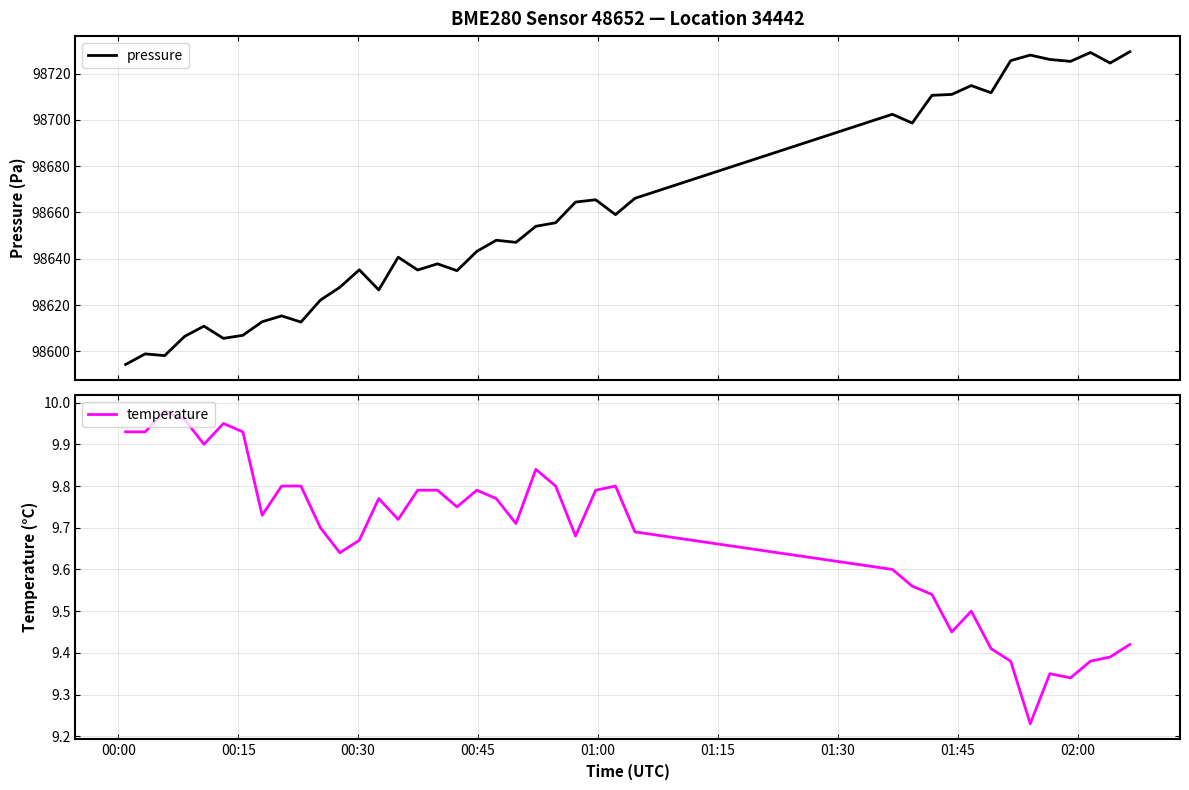

How many lines are shown in the chart?

2